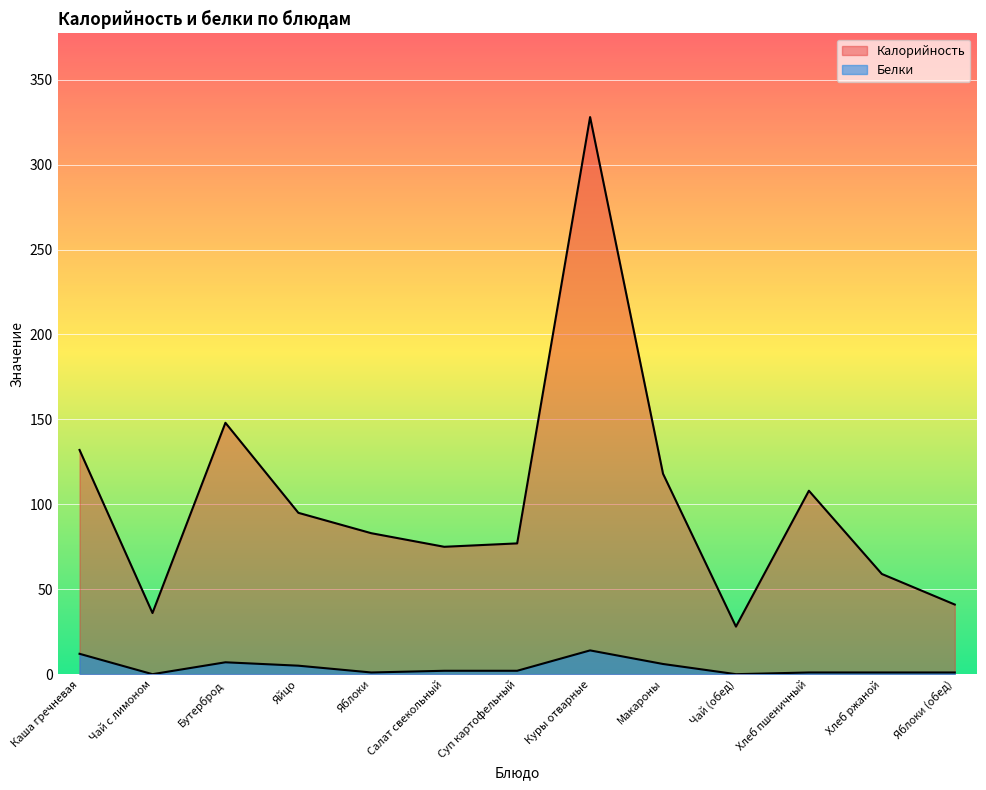

At Каша гречневая, list the series in order from smallest to largest.

Белки, Калорийность